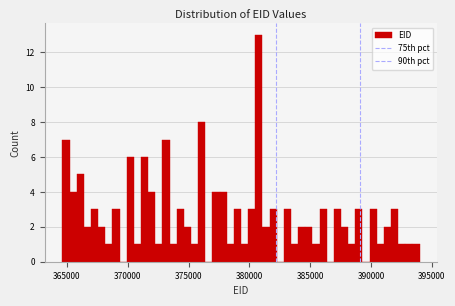

Around what value on the x-axis is the tallest bar? Give the approximate position of its centre, as read against the axis.

381000